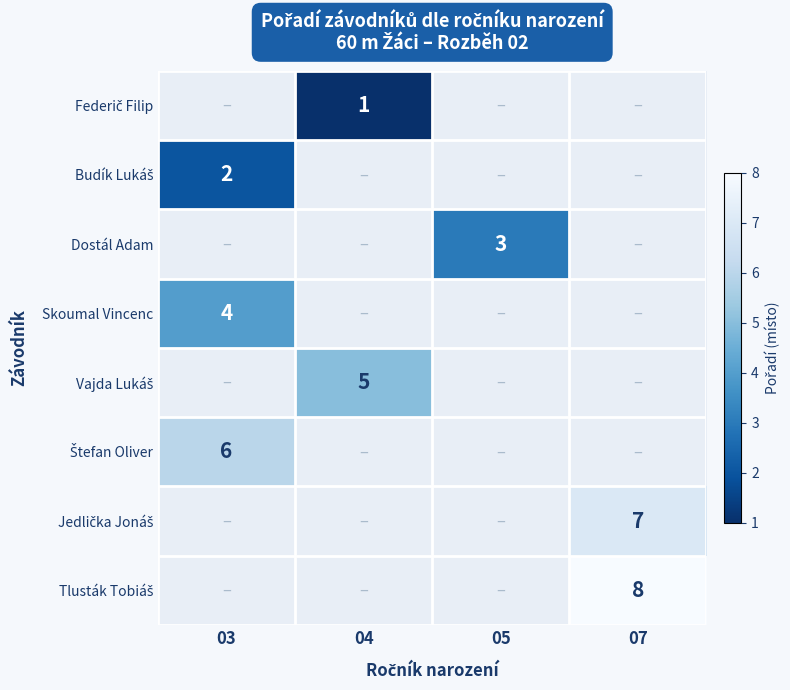

What is the smallest value displayed?

1.0